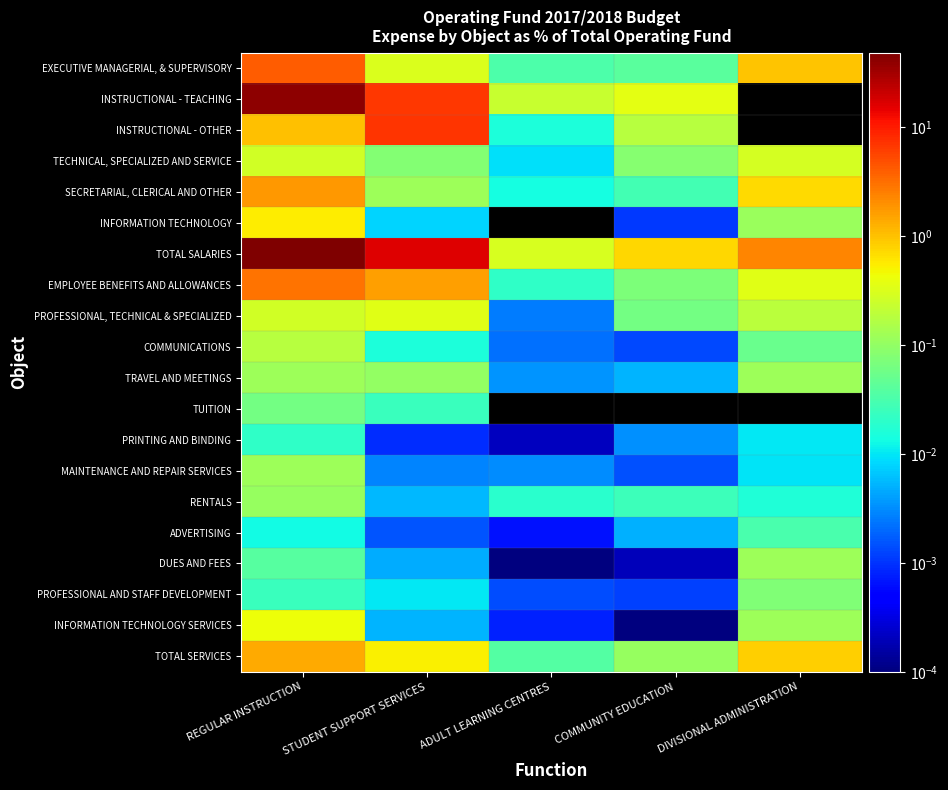

Rank the categories by TRAVEL AND MEETINGS value from lowest to highest.

ADULT LEARNING CENTRES, COMMUNITY EDUCATION, STUDENT SUPPORT SERVICES, REGULAR INSTRUCTION, DIVISIONAL ADMINISTRATION